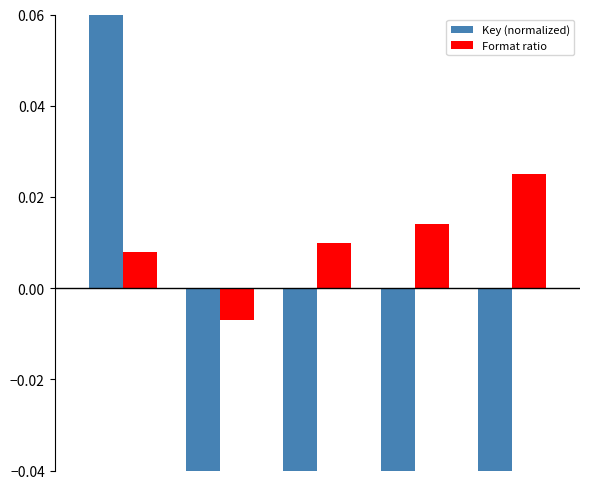

How many groups of bars are there?

5